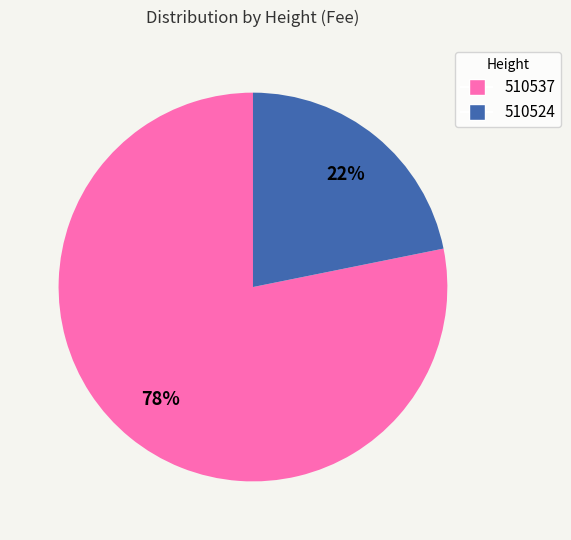

The 510537 slice represents 65% of the pie. True or false?

False